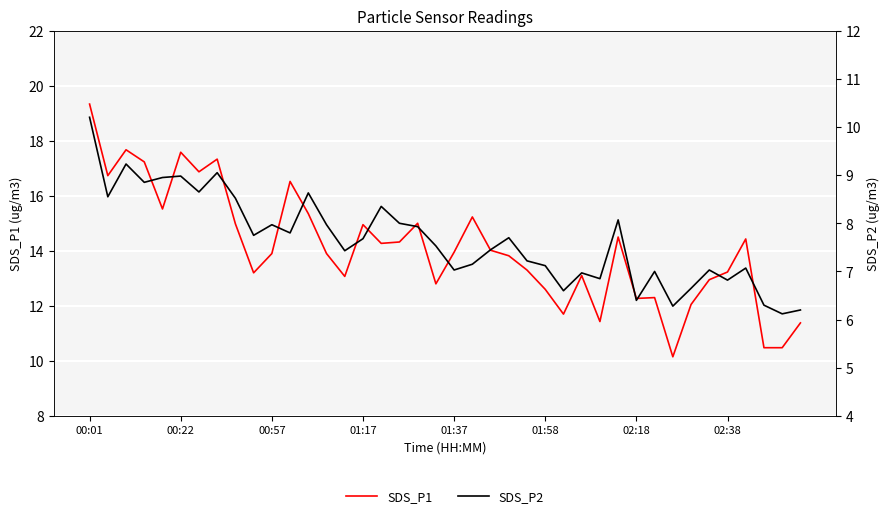

How many data points in SDS_P2 are above 7?

29